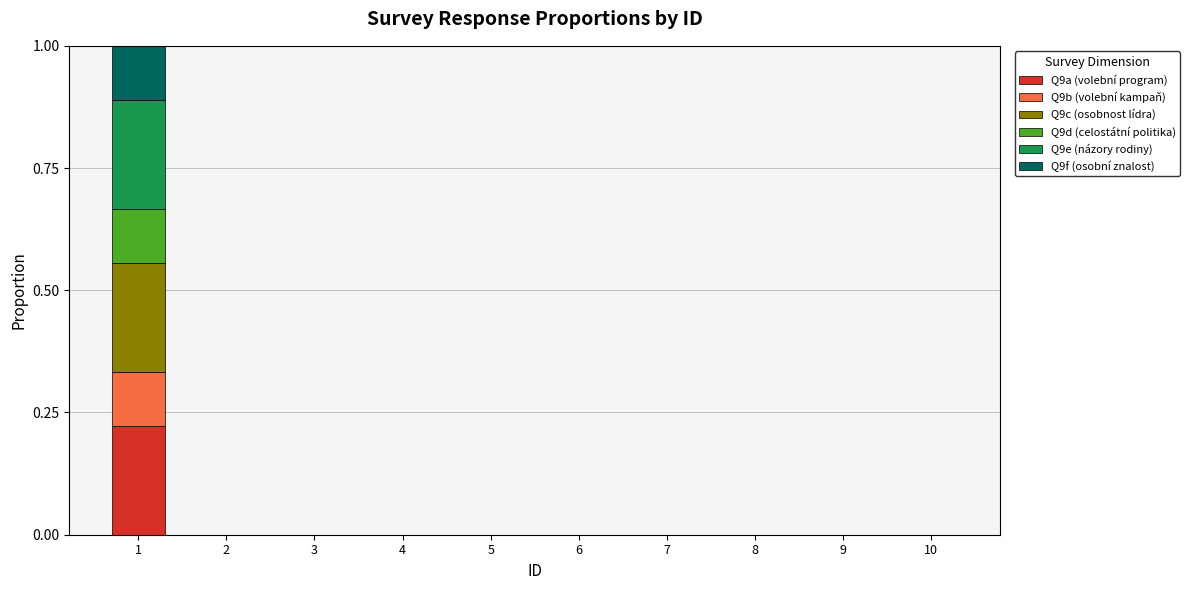

How many categories are shown in the chart?

10